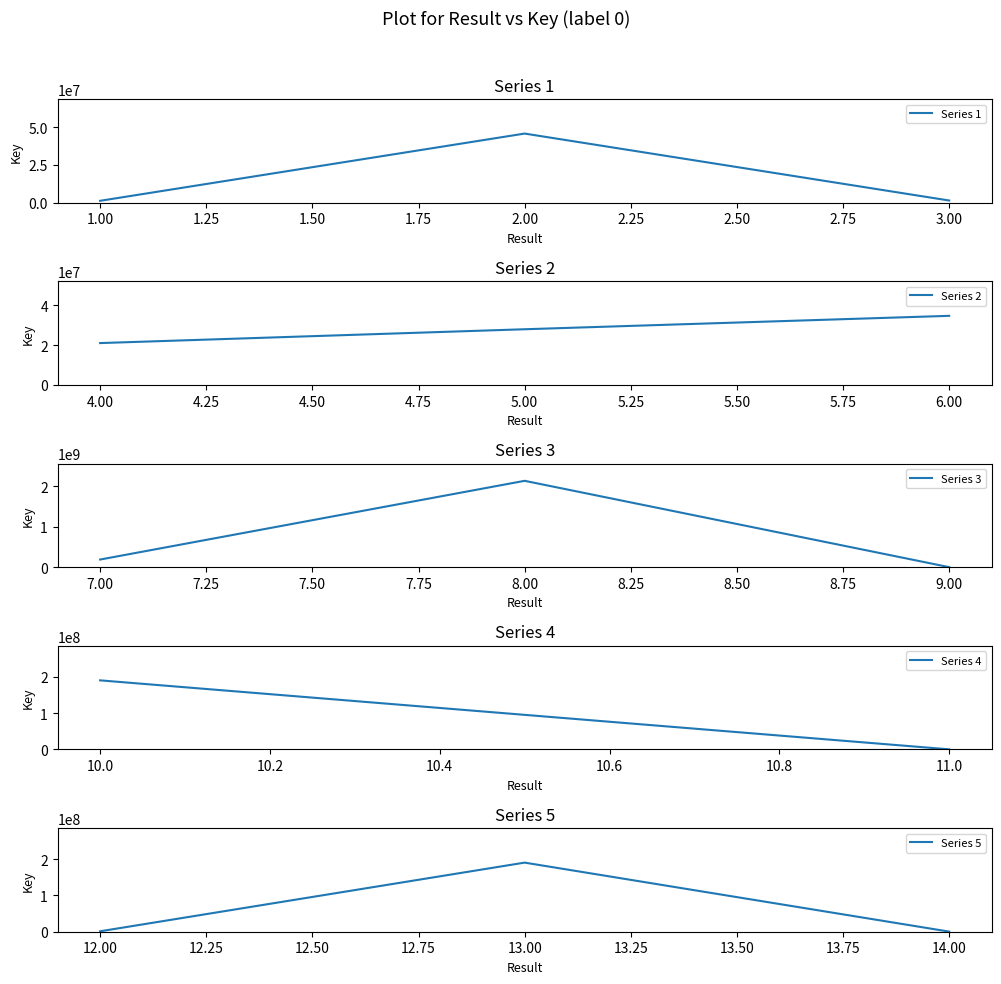

Between 10 and 3, which is larger?

10